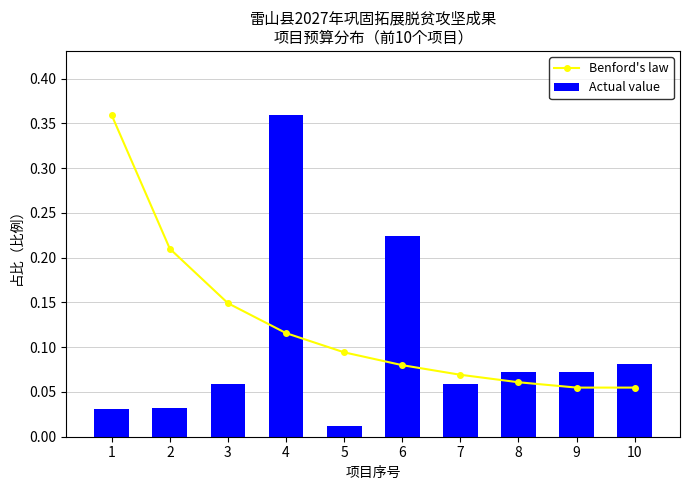

What is the maximum value for Benford's law?

0.4